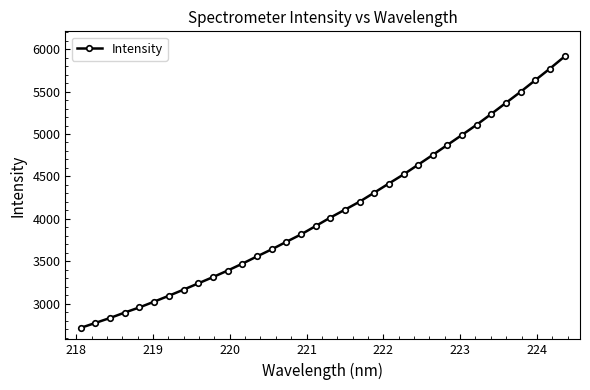

What is the sum of all values?

138908.2